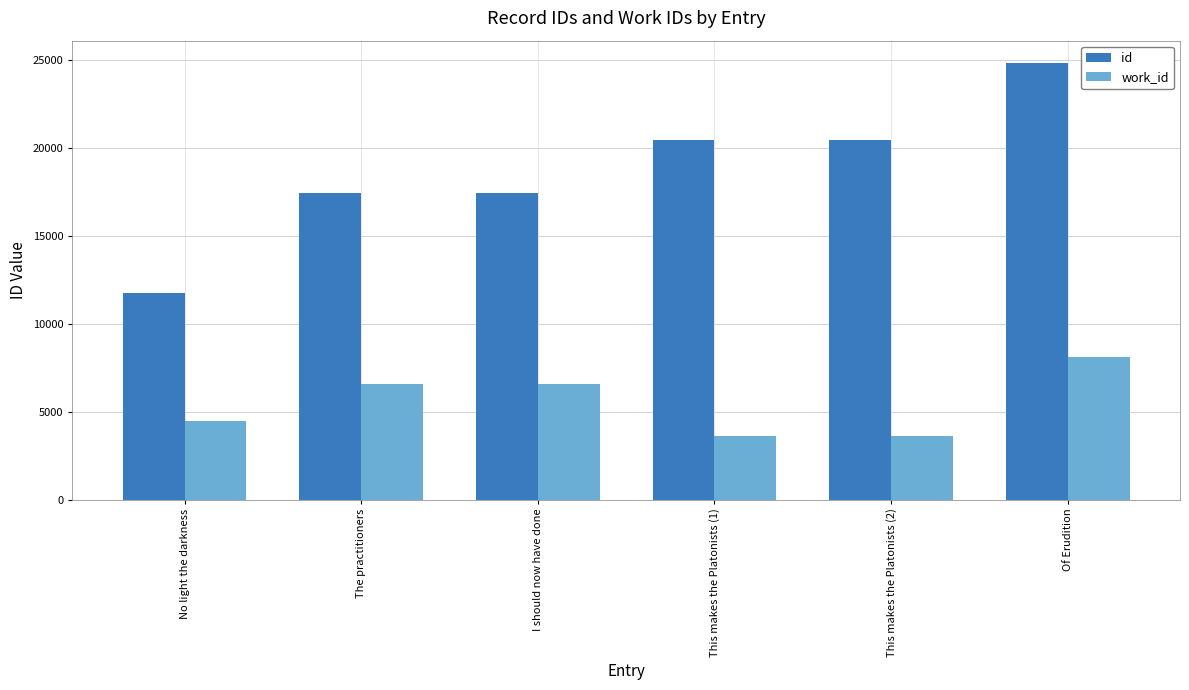

What is the smallest value displayed?

3591